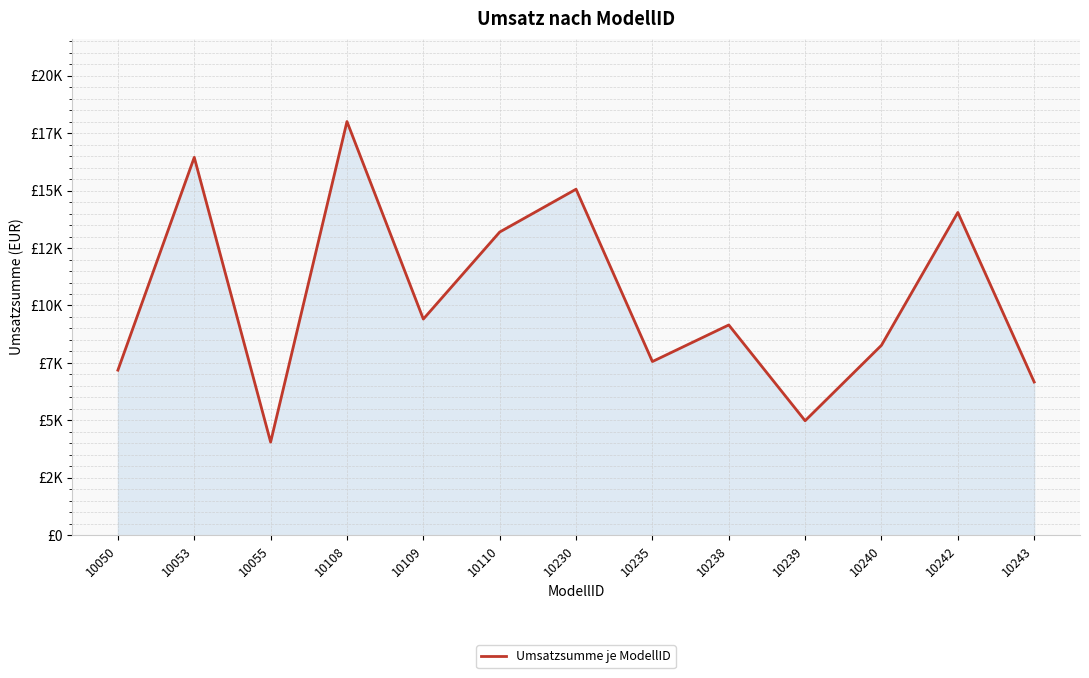

What is the value of the 2nd point from the left?

16448.0